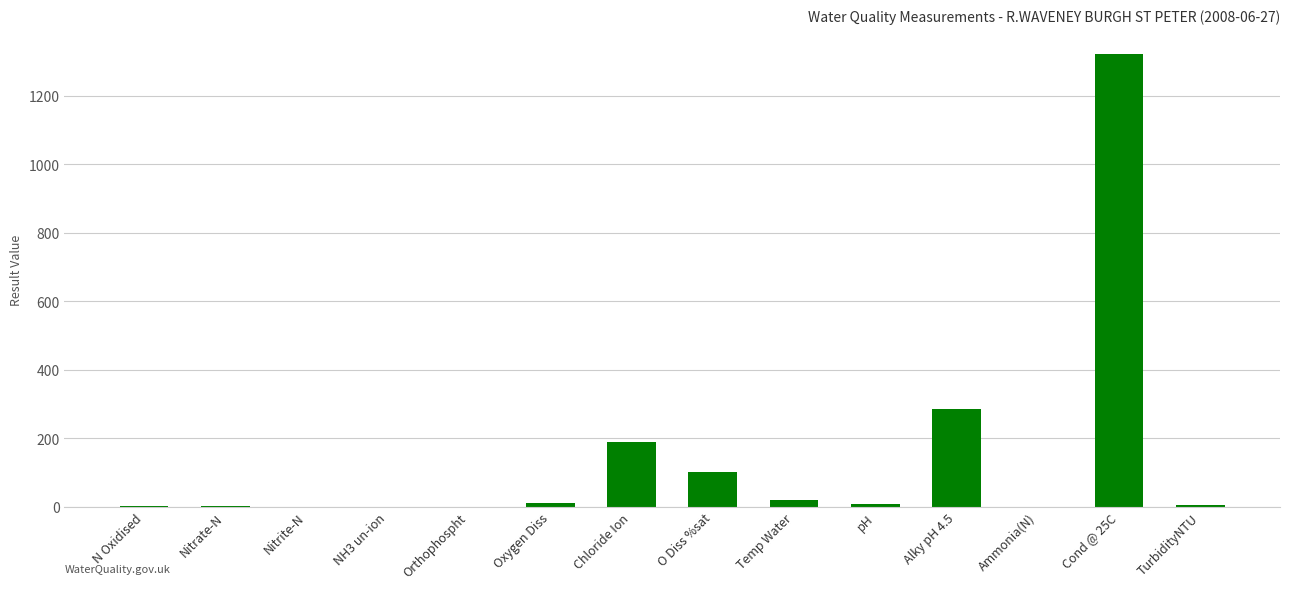

What is the maximum value shown in the chart?

1320.0